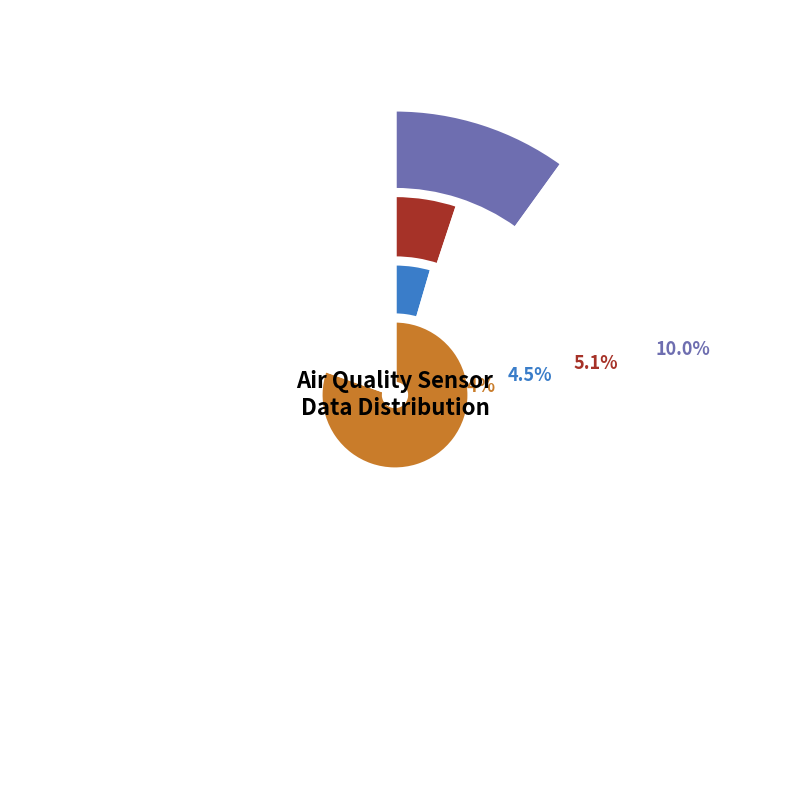

The 8 slice represents 8% of the pie. True or false?

False